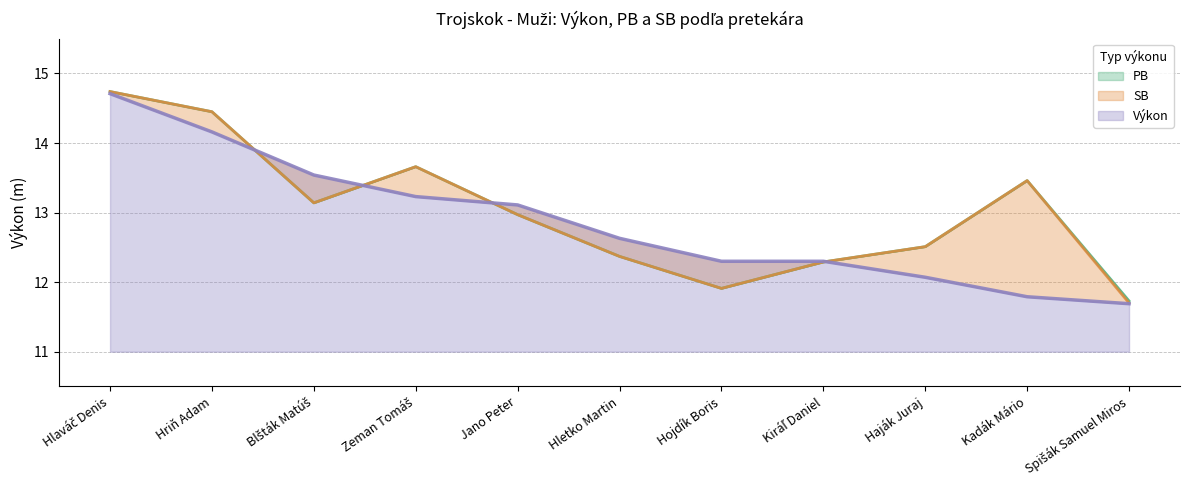

What is the greatest value displayed?

14.7